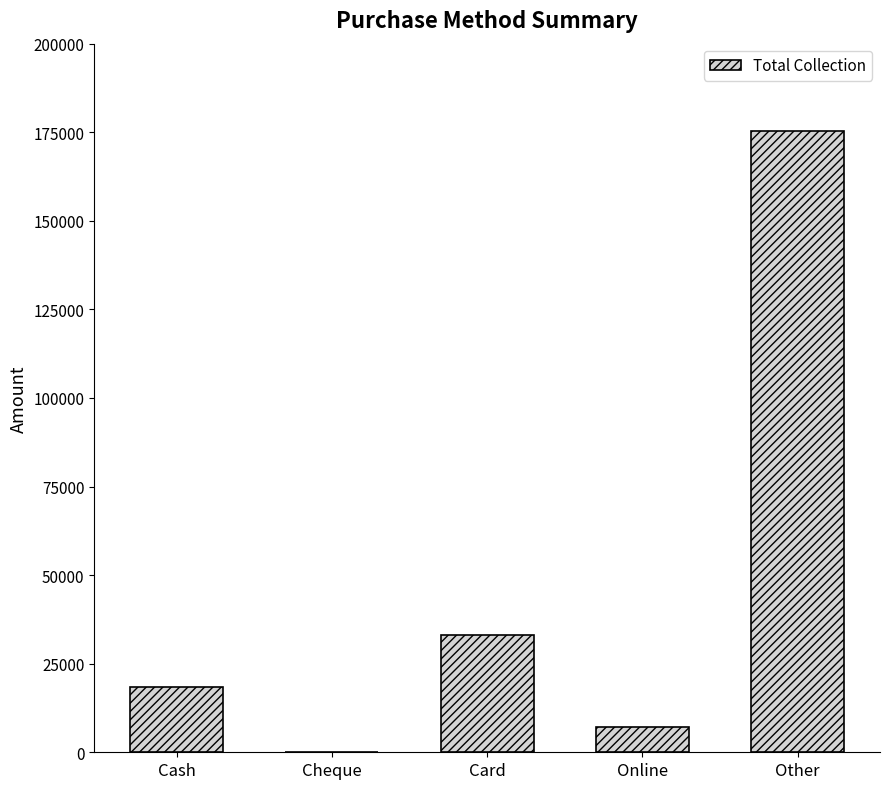

Approximately how many times larger is the value at Cash compared to Other?

0.1